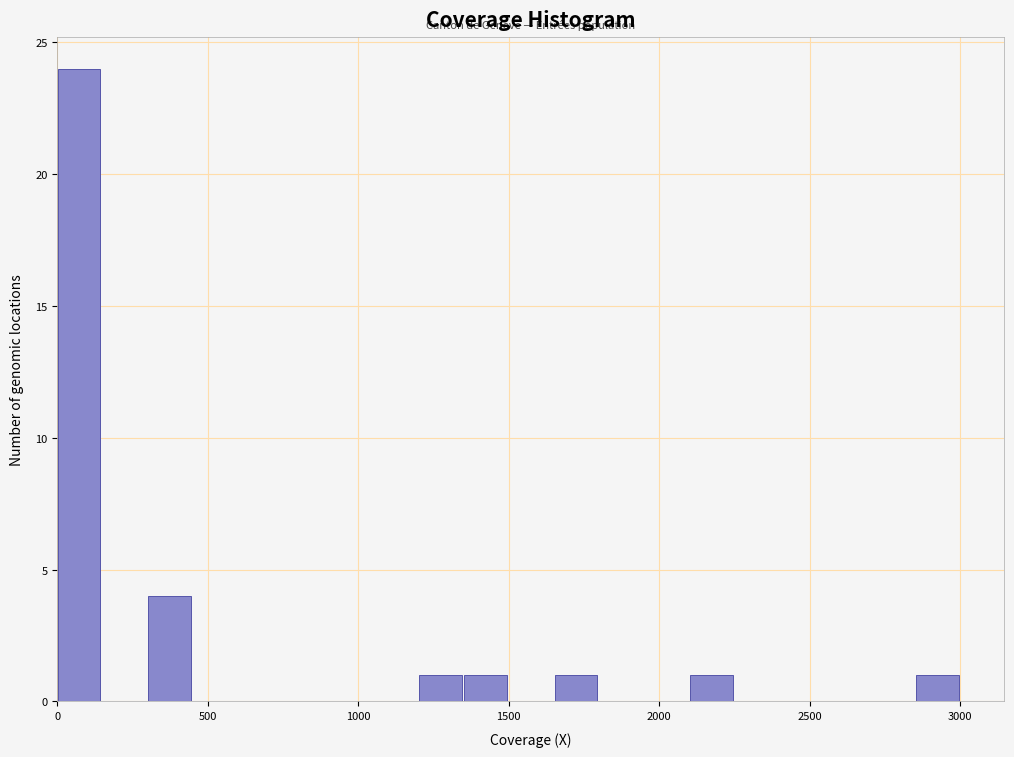

Read against the x-axis, roughly where is the centre of the tallest bar?

50